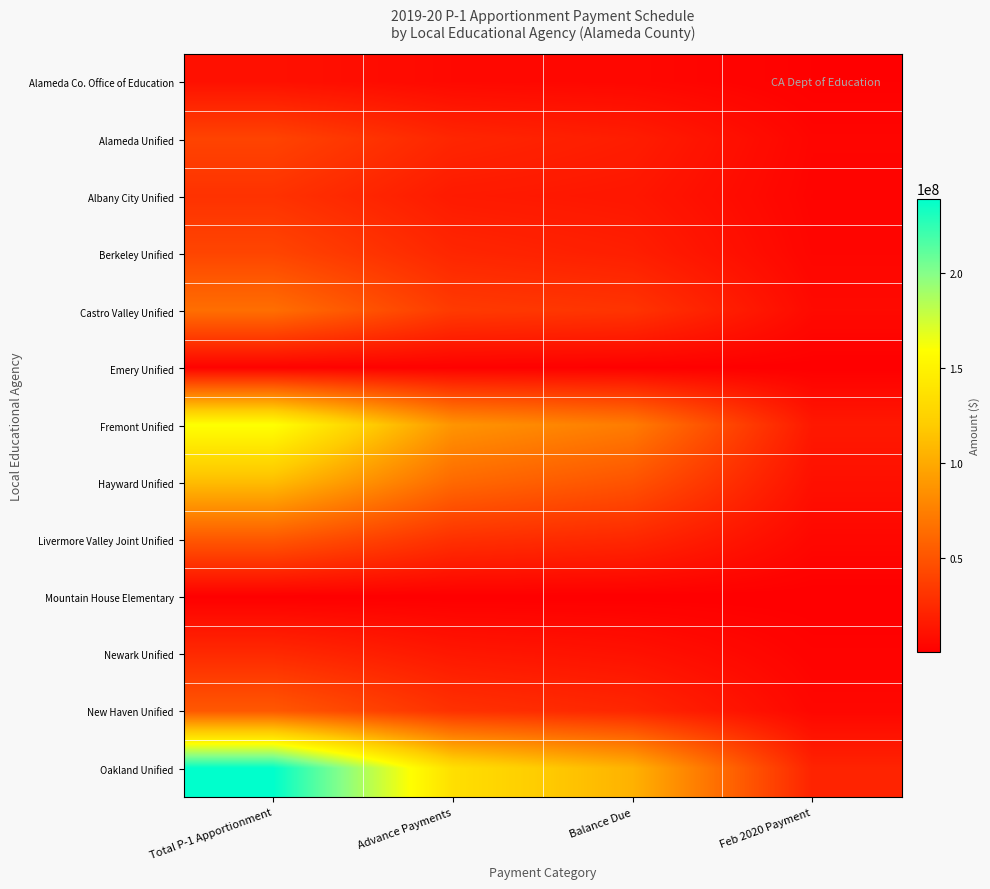

Which category has the highest value across all series?

Total P-1 Apportionment